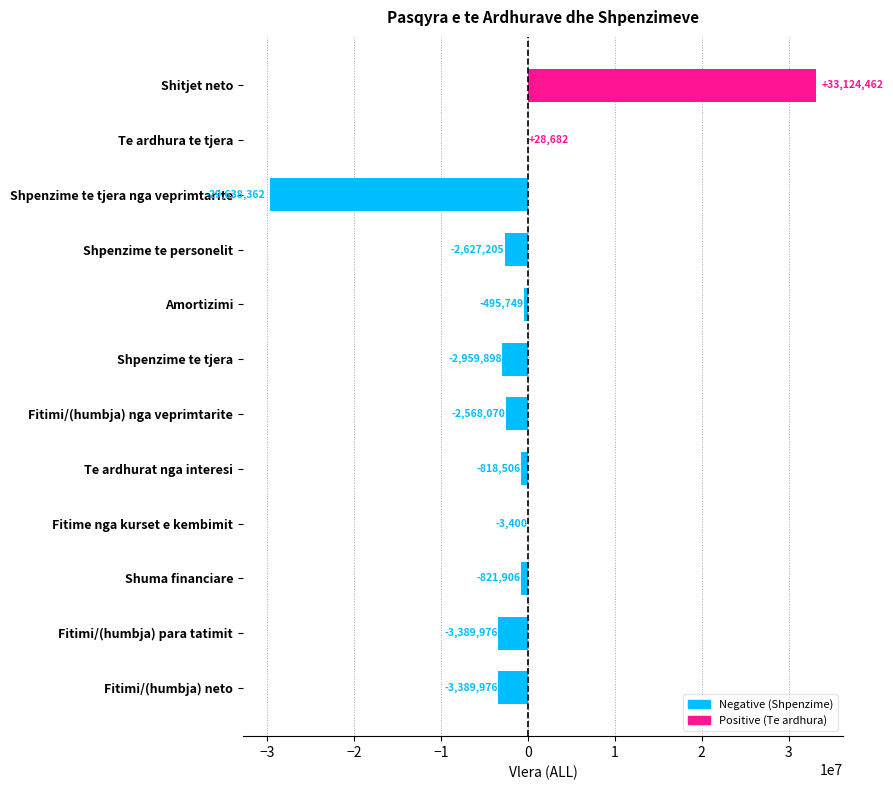

The value at Te ardhura te tjera is 28682. True or false?

True